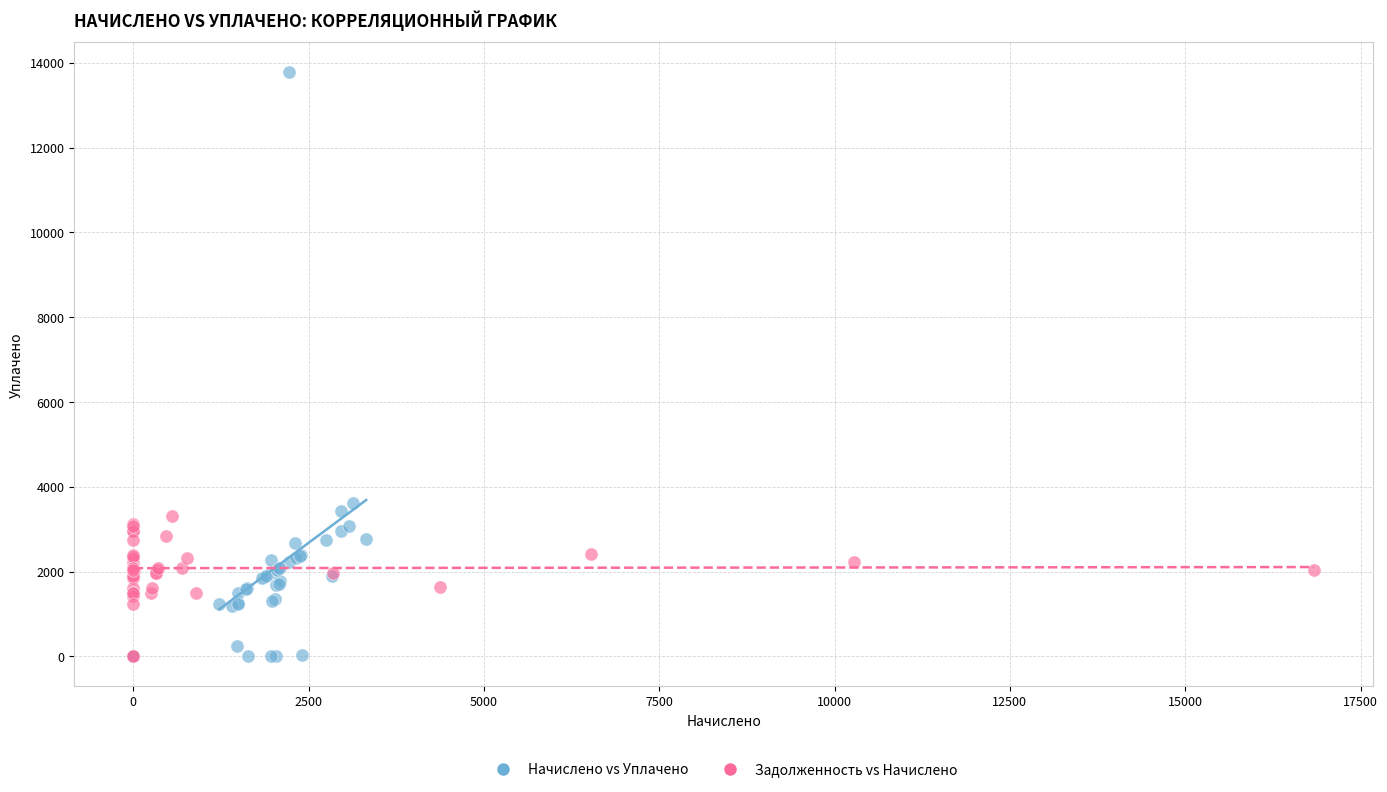

Which series has the widest spread of Y values?

Начислено vs Уплачено